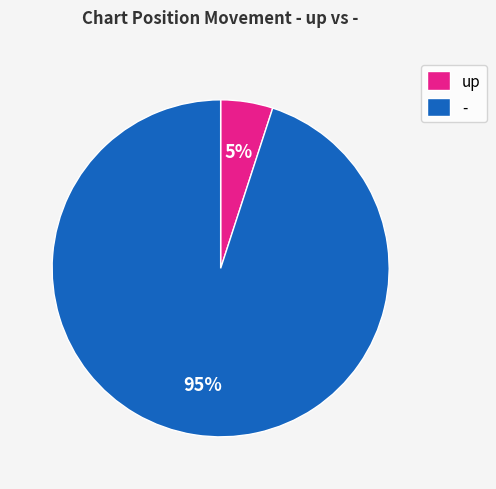

To the nearest percent, what is the difference between the largest and smallest slice percentages?

90%